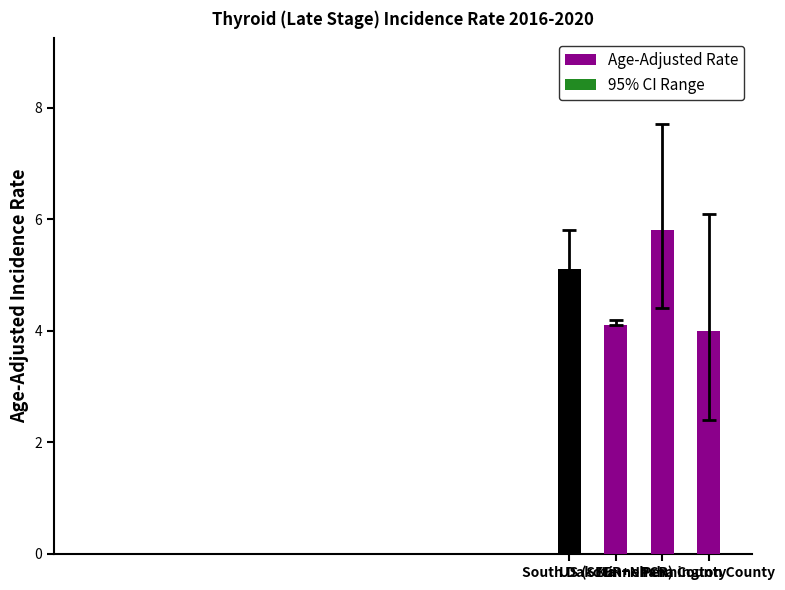

What is the average value?

4.8